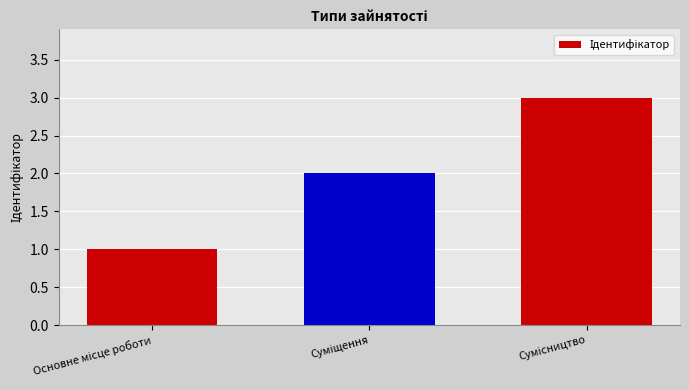

What is the greatest value displayed?

3